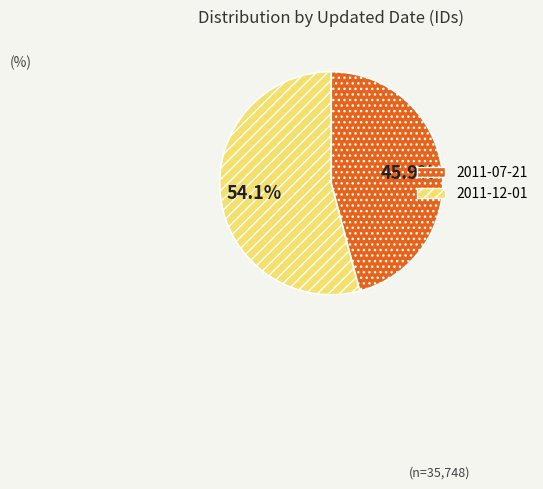

Which category has the smallest portion of the pie?

2011-07-21